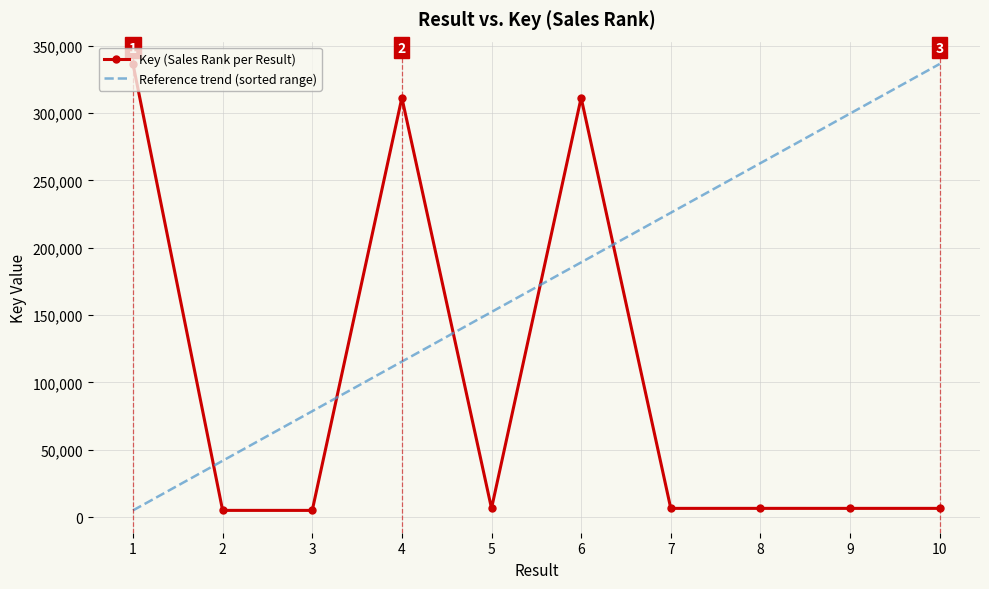

Which series changed the most between 2 and 3?

Reference trend (sorted range)